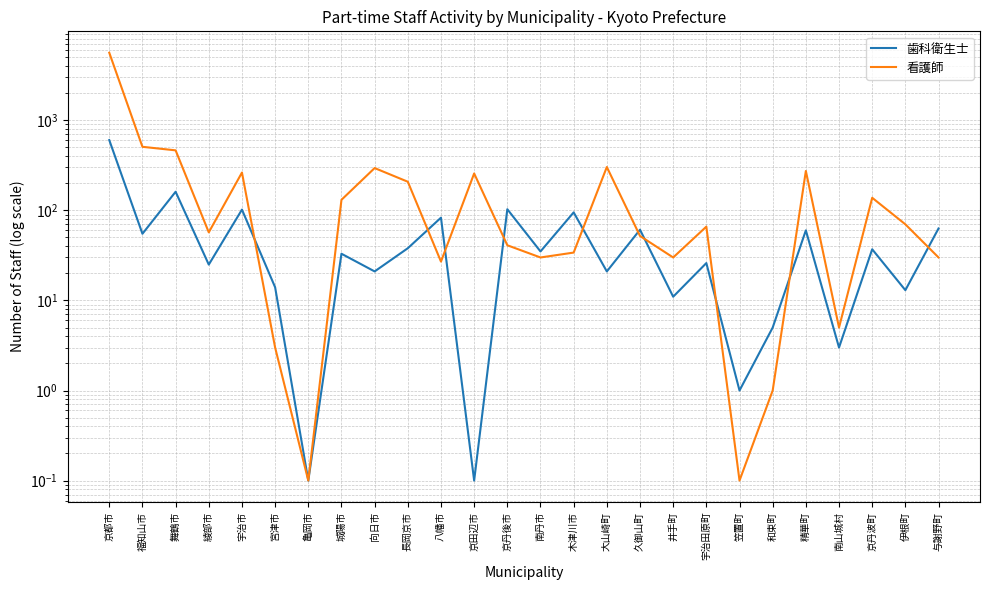

Rank the series at 京都市 from lowest to highest value.

歯科衛生士, 看護師